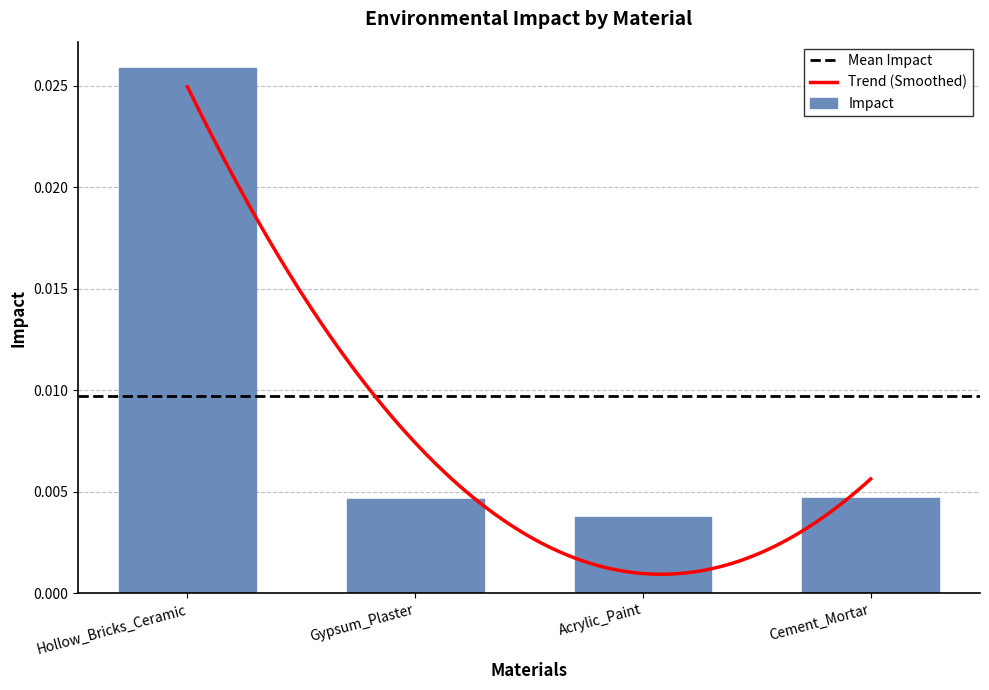

True or false: the data shows 0.0 at Hollow_Bricks_Ceramic.

False